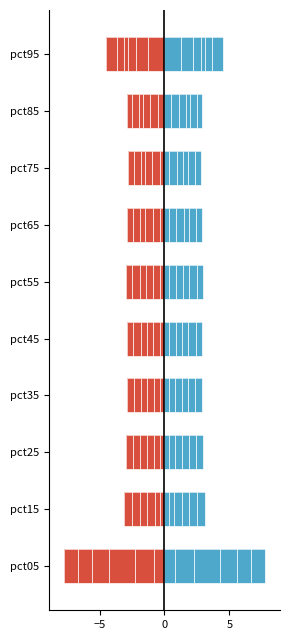

Which series has the widest spread of values?

Mar